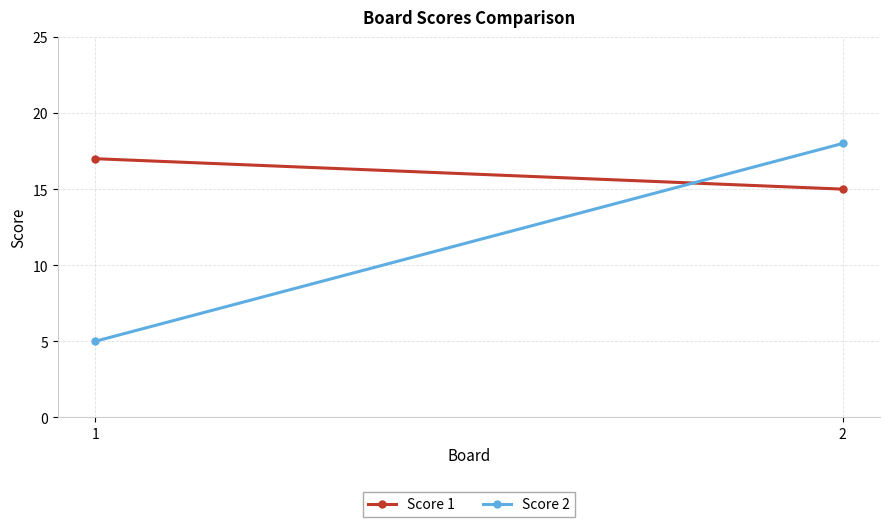

What are all the series names shown in the legend?

Score 1, Score 2